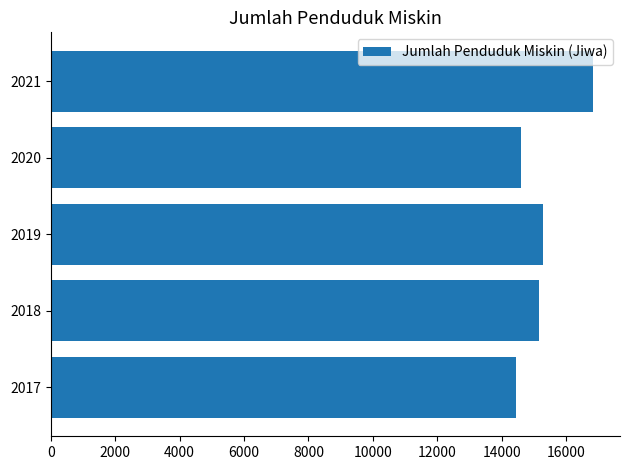

What is the sum of all values?

76328